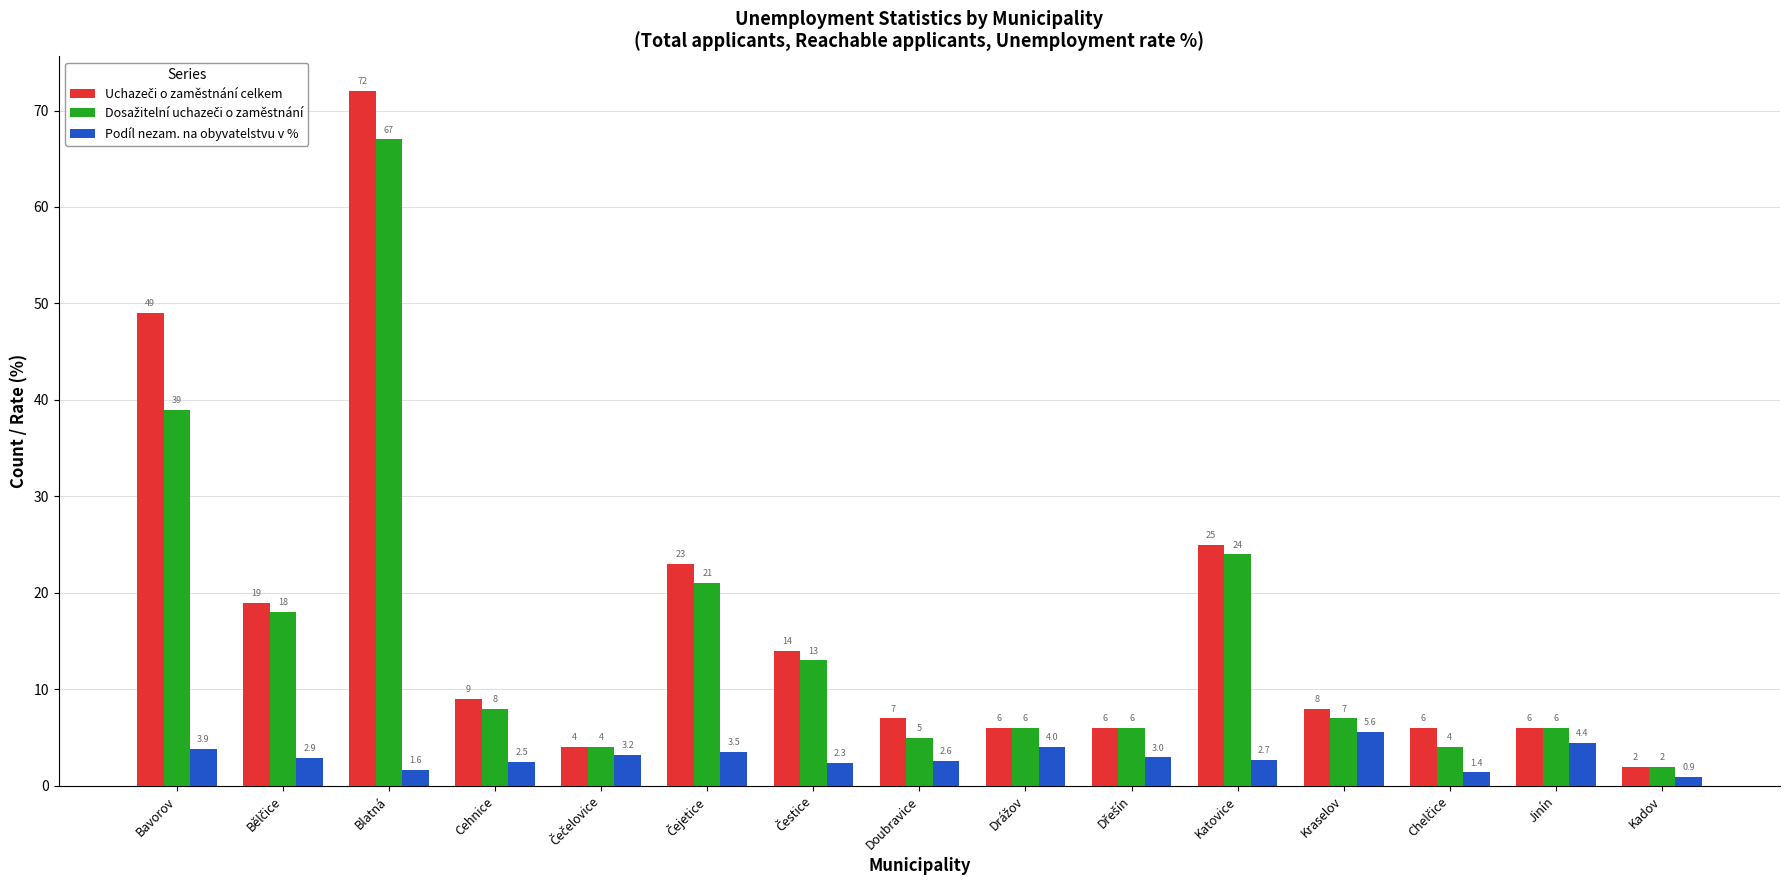

Does the chart contain stacked bars?

No